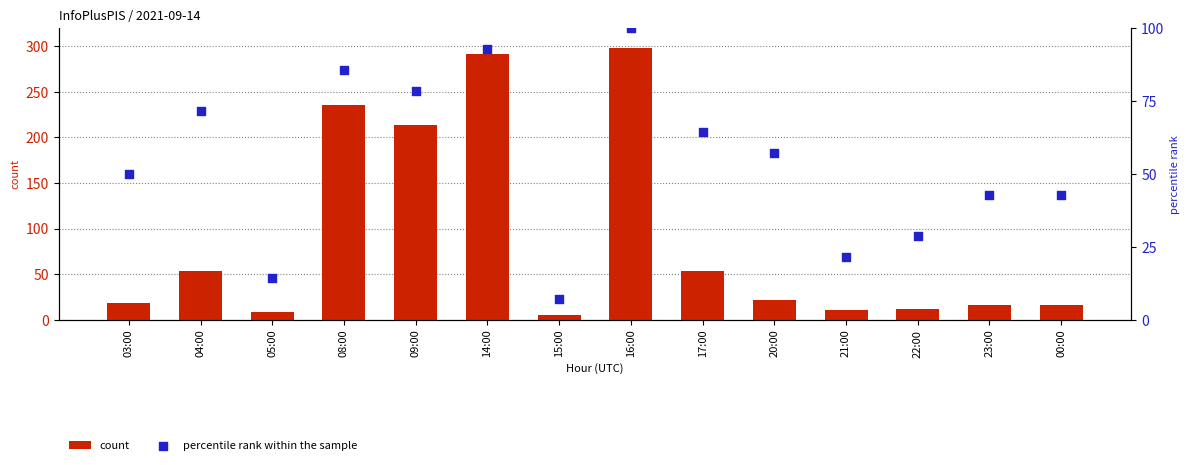

Which series has the largest total across all categories?

count